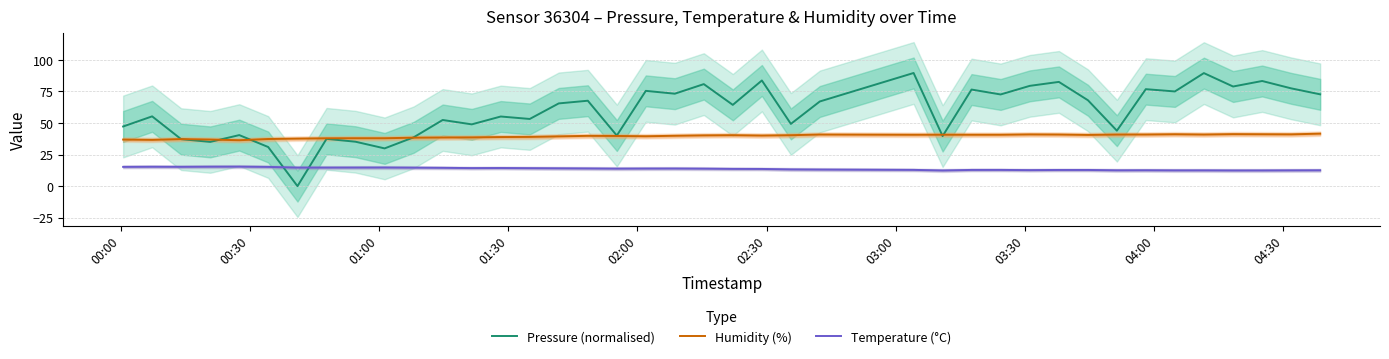

True or false: Humidity (%) and Temperature (°C) intersect in this chart.

False